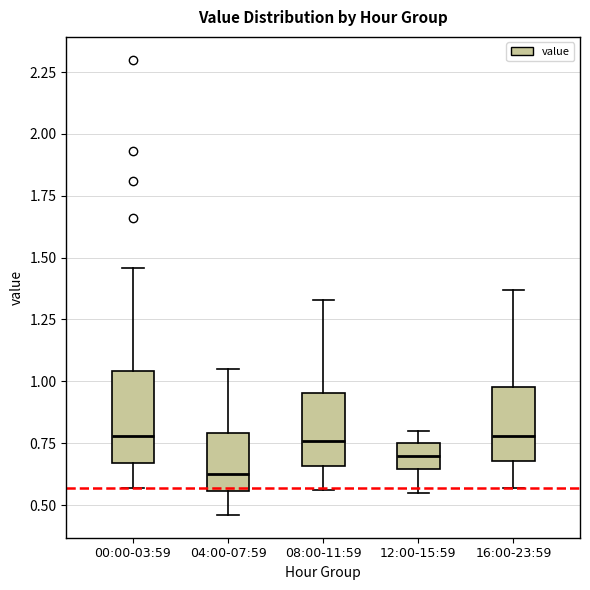

Reading left to right, read every box against the y-axis: the position of its median line, the range the box covers, and the ends of its whiskers. The values are not printed on the chart, so give them approximately, as read against the axis.

00:00-03:59: median 0.80, box 0.65 to 1.05, whiskers 0.55 to 1.45
04:00-07:59: median 0.65, box 0.55 to 0.80, whiskers 0.45 to 1.05
08:00-11:59: median 0.75, box 0.65 to 0.95, whiskers 0.55 to 1.35
12:00-15:59: median 0.70, box 0.65 to 0.75, whiskers 0.55 to 0.80
16:00-23:59: median 0.80, box 0.70 to 1.00, whiskers 0.55 to 1.35